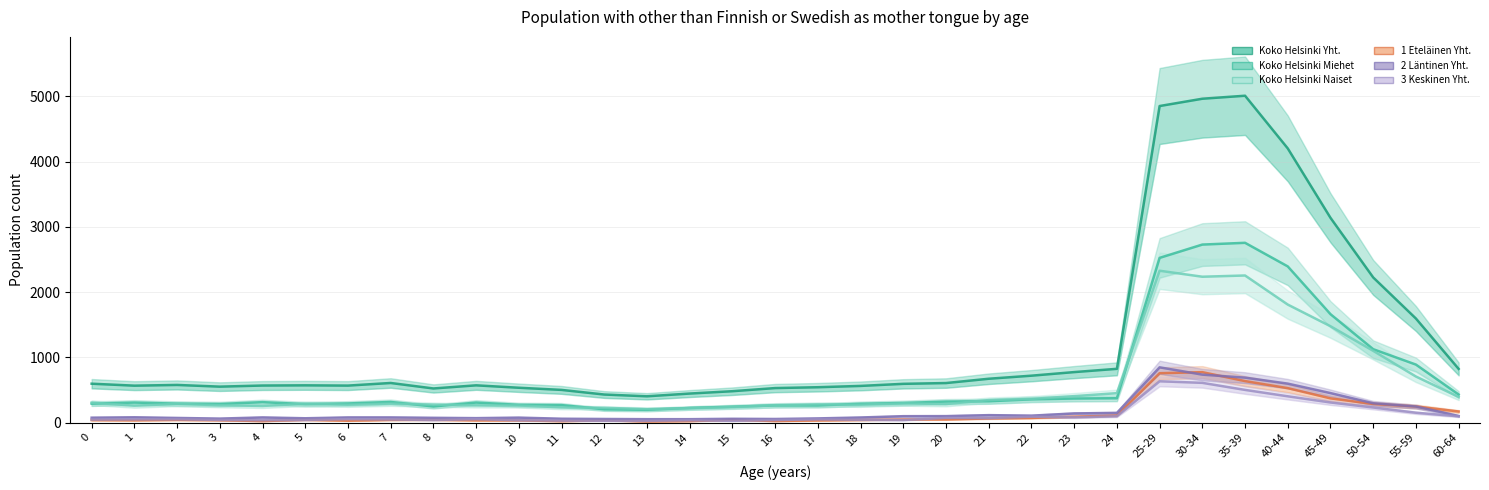

How many data points in Koko Helsinki Miehet are above 307?

15